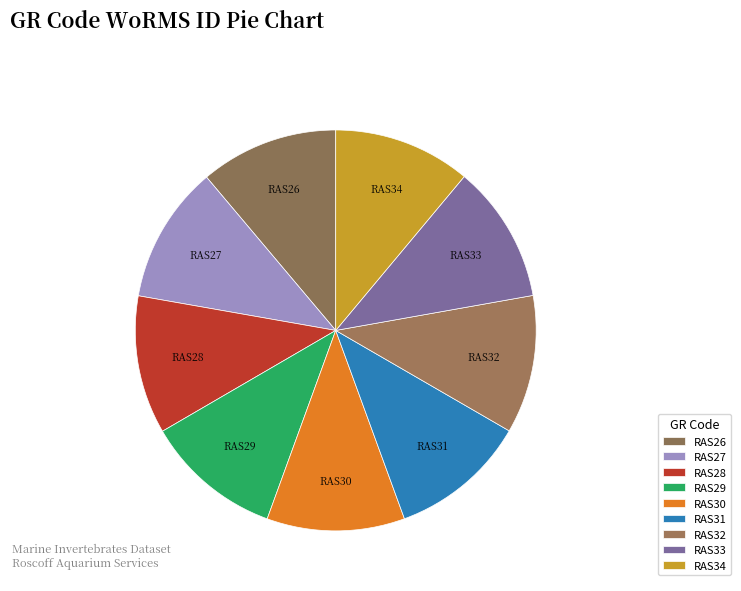

What percentage is NOT represented by RAS27?

88.9%